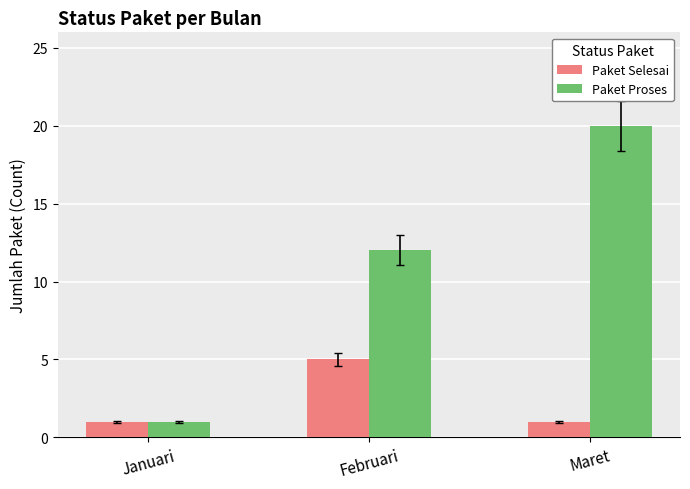

The value of Paket Selesai at Januari is 1. True or false?

True